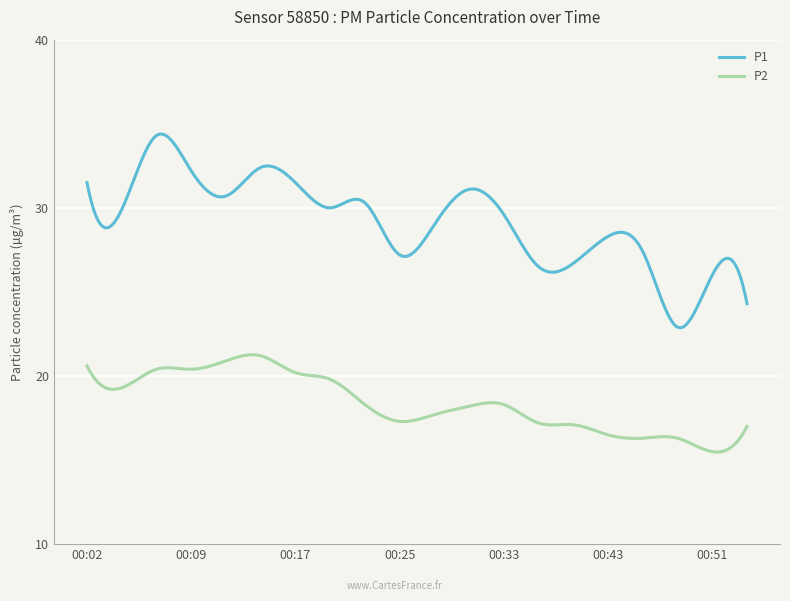

True or false: P1 has more than 1 interior local peaks.

True